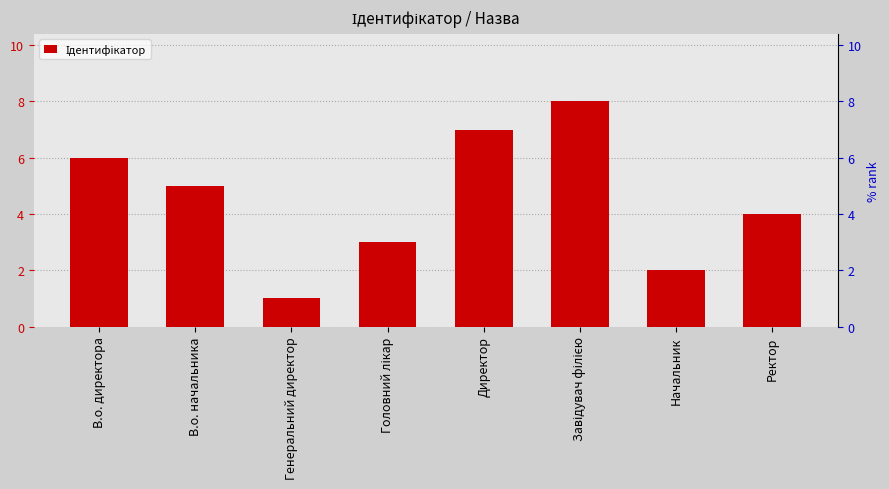

What position from the left is В.о. директора?

1